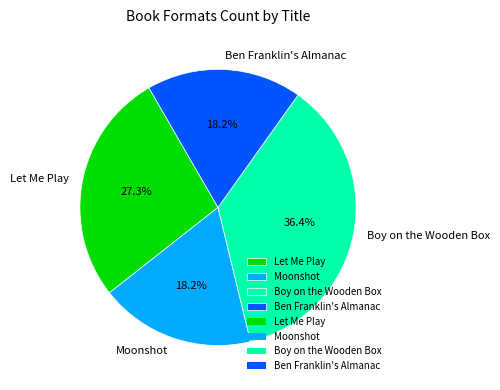

Which category has the biggest portion of the pie?

Boy on the Wooden Box